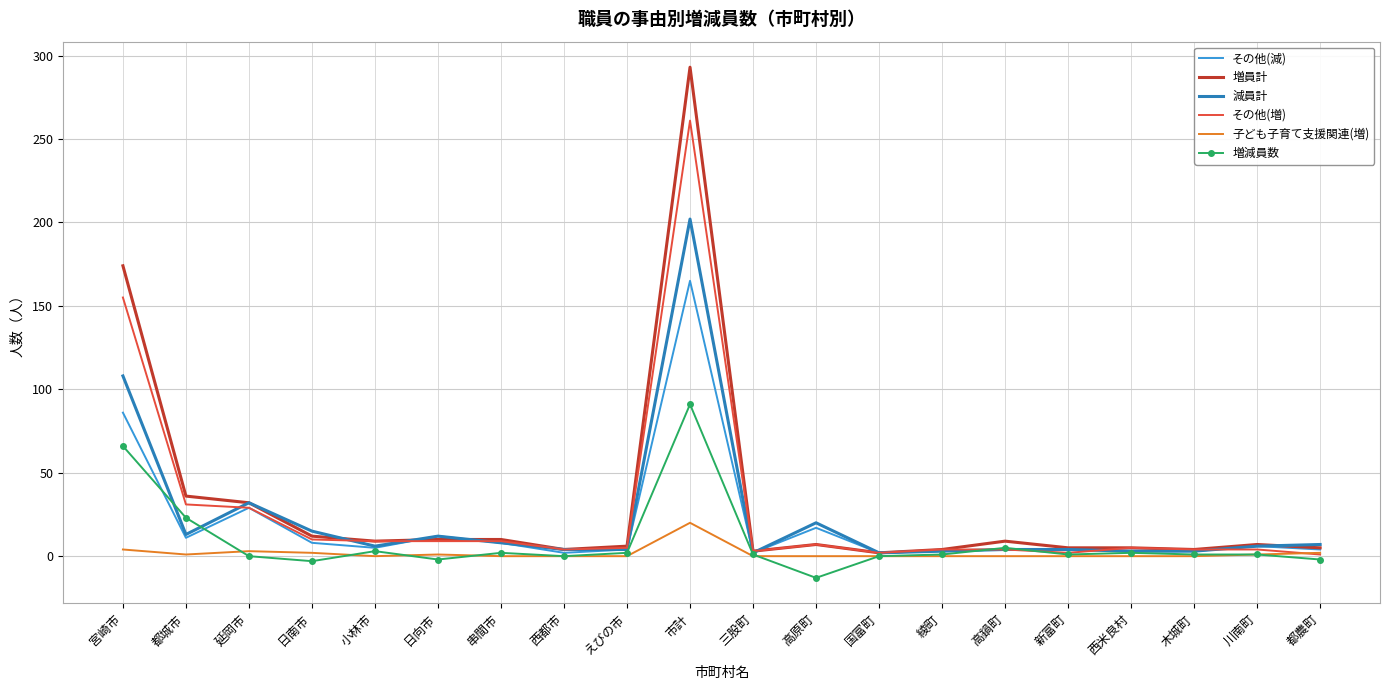

True or false: 子ども子育て支援関連(増) has a value of 0 at 綾町.

True